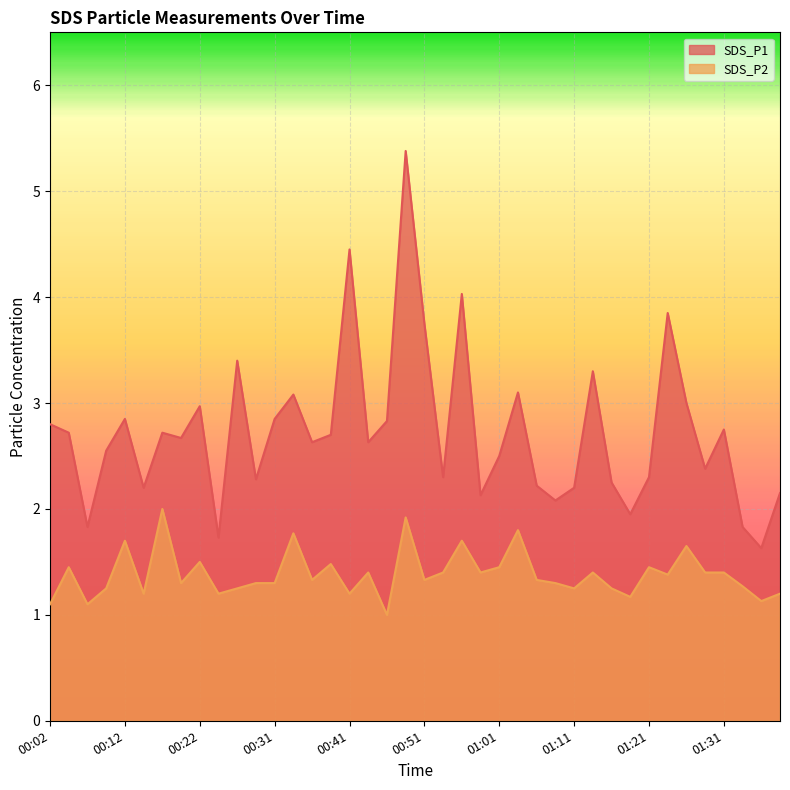

At which category does the chart reach its peak across all series?

00:49